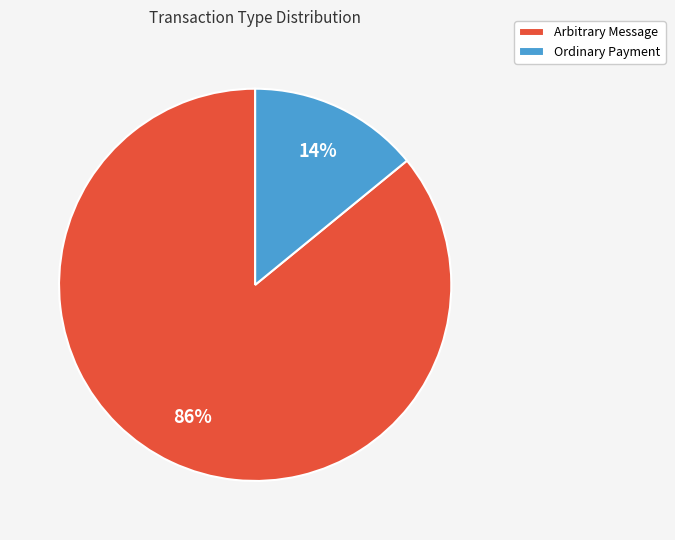

Rank the categories by value from lowest to highest.

Ordinary Payment, Arbitrary Message